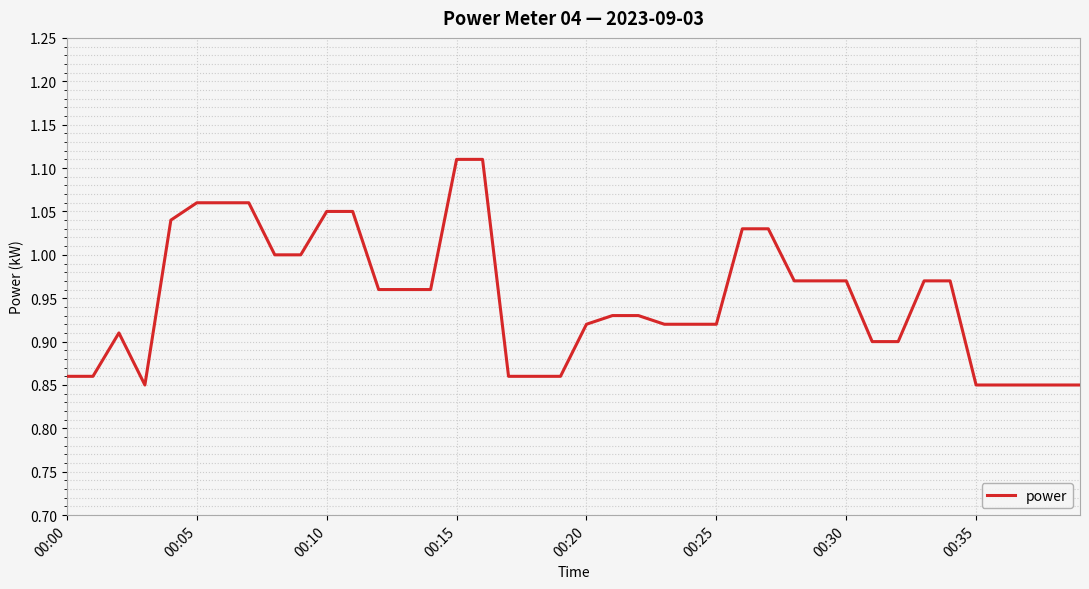

Is this an area chart (filled region under the line)?

No